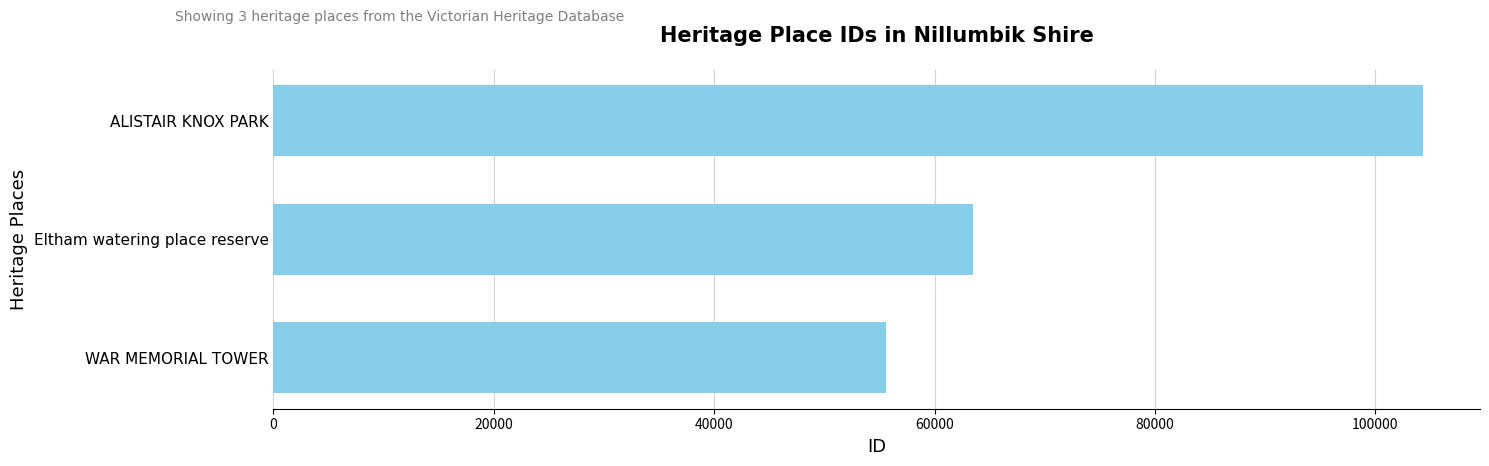

Reading bottom to top, list all the values displayed in this chart.

55592	63522	104278